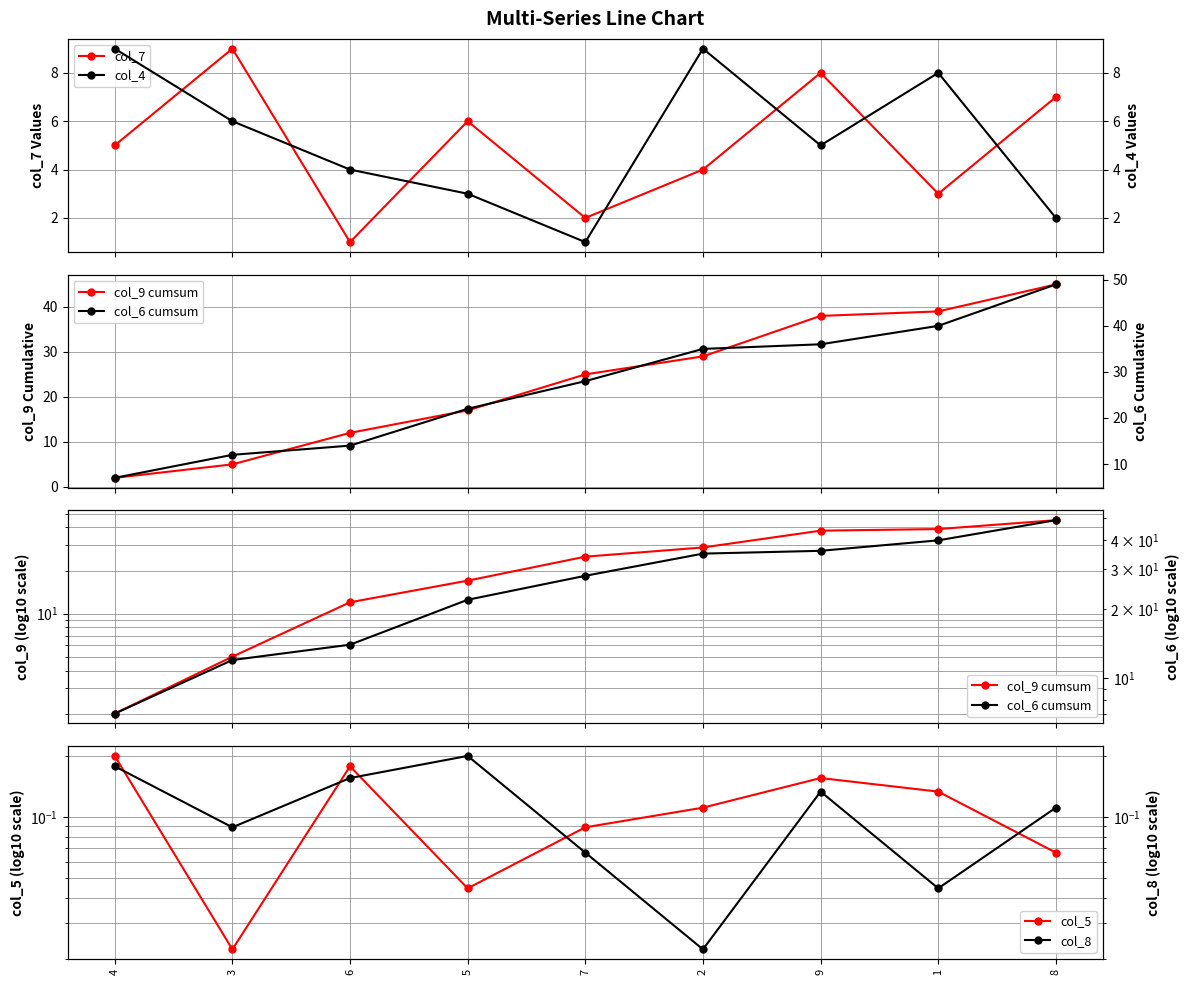

At which category is the sum across all series the highest?

8